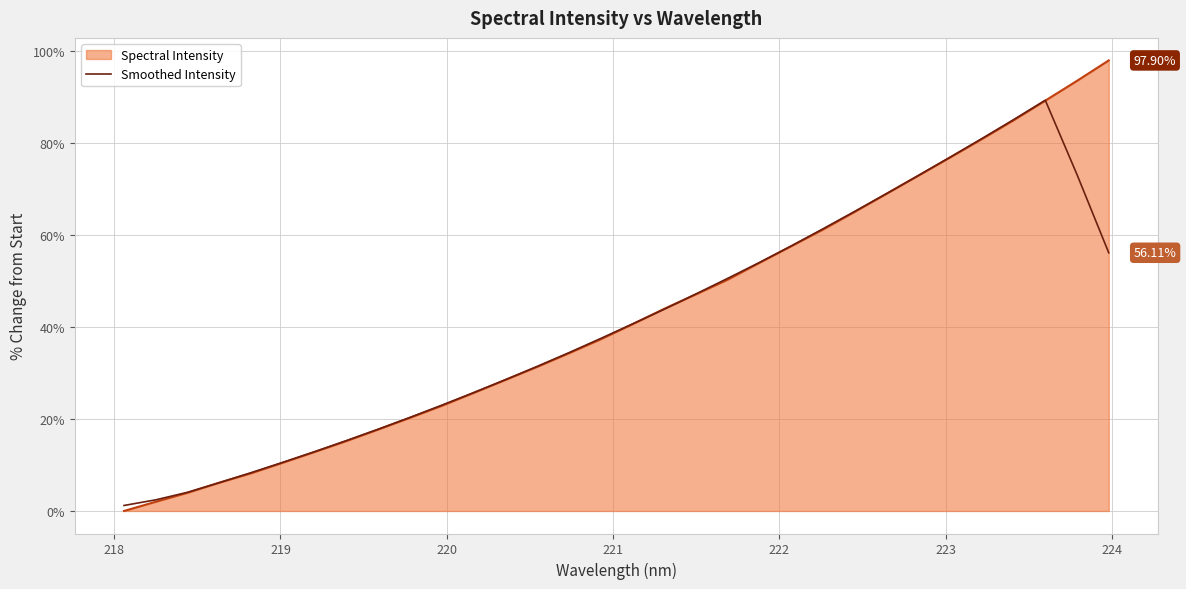

List the series in order of their peak value, lowest first.

Smoothed Intensity, Spectral Intensity